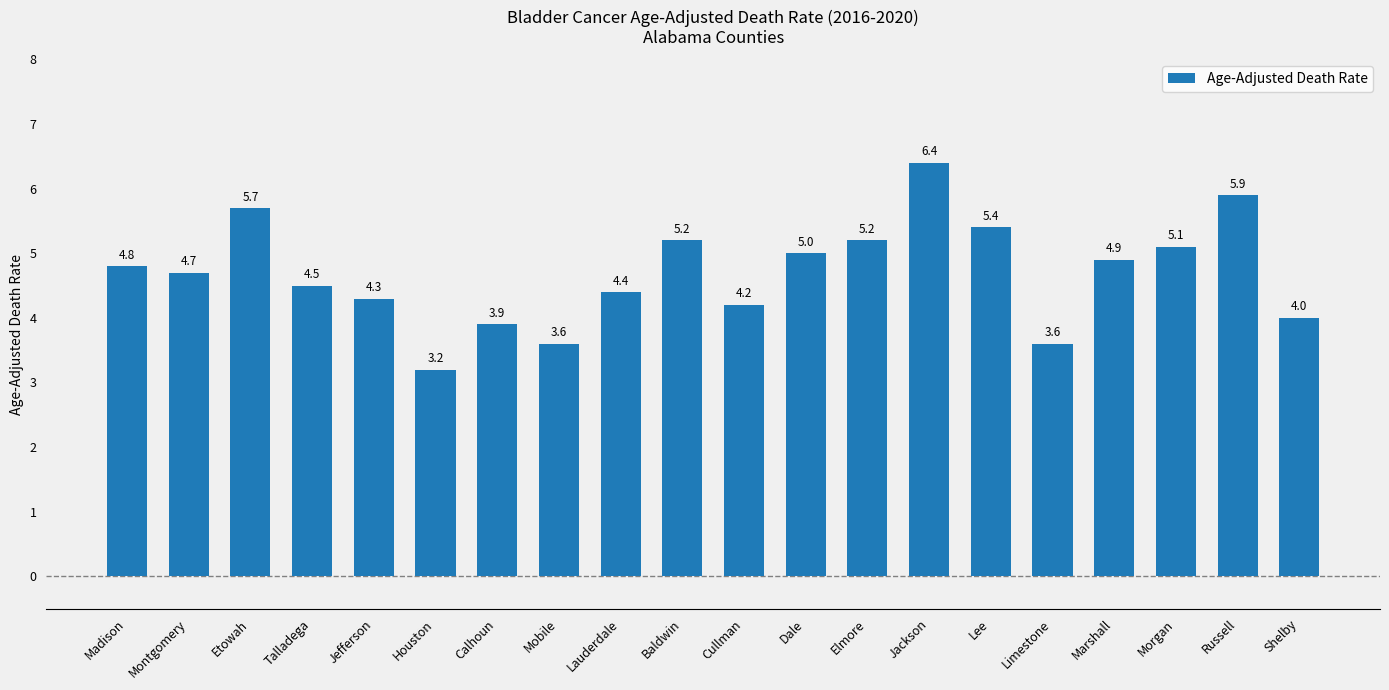

What is the value of the 10th bar from the left?

5.2